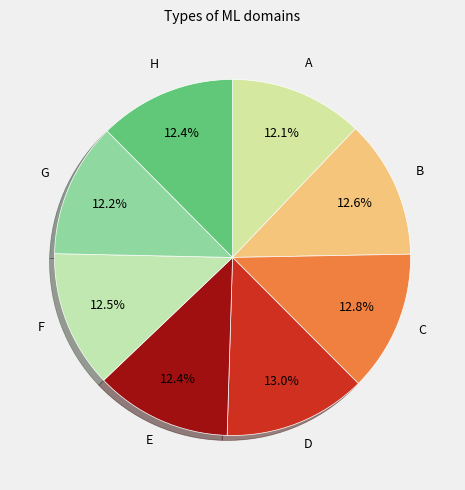

To the nearest percent, what is the difference between the largest and smallest slice percentages?

1%